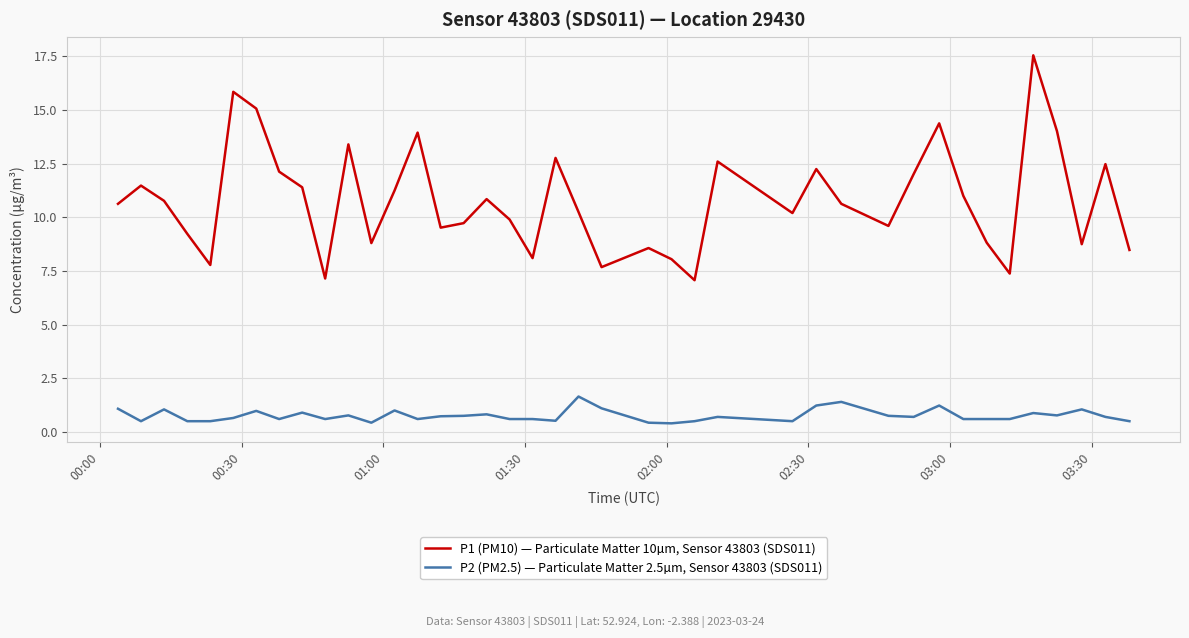

Which series has the largest total across all categories?

P1 (PM10) — Particulate Matter 10µm, Sensor 43803 (SDS011)